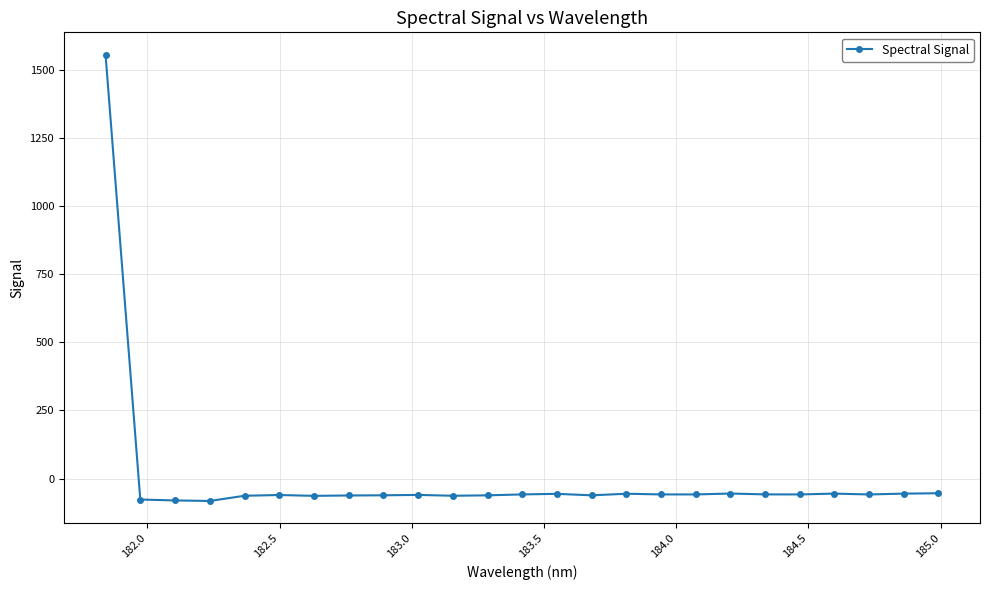

What is the sum of all values?

79.3